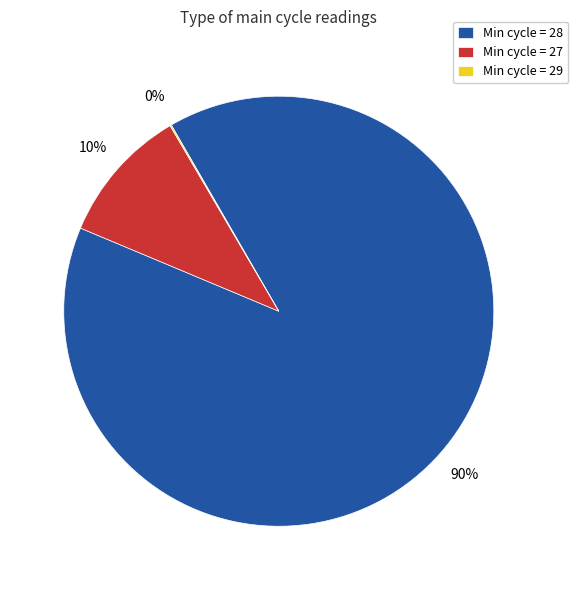

Is there a majority slice in this chart?

Yes